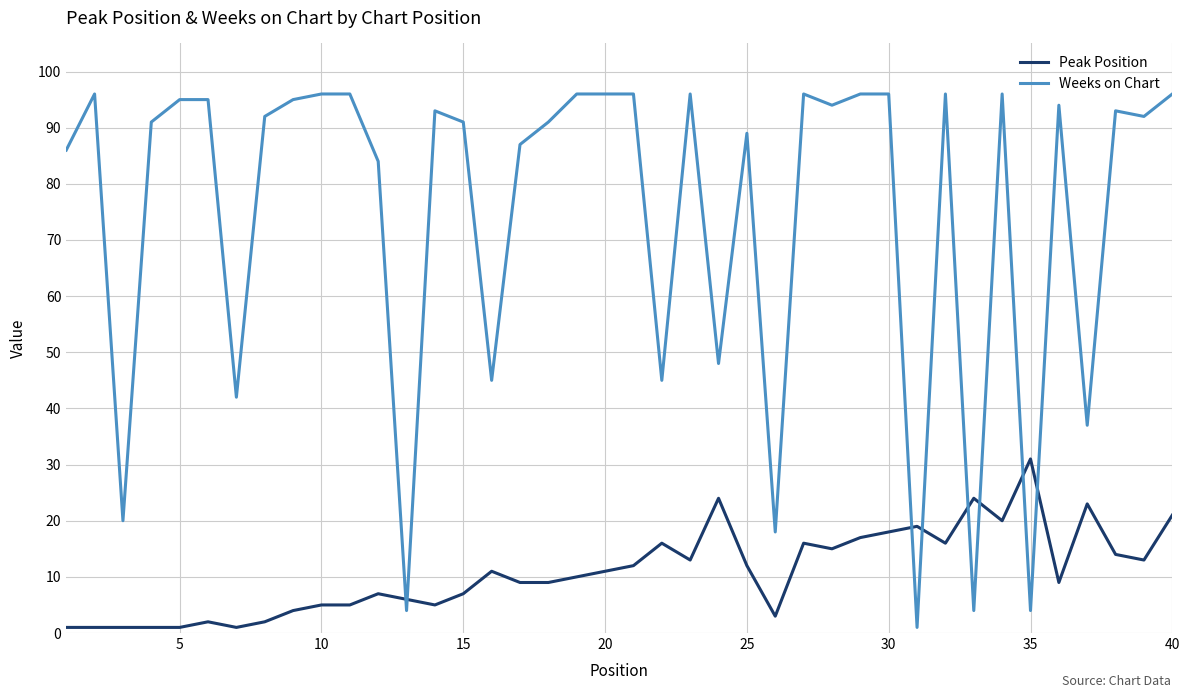

Which series has the widest spread of values?

Weeks on Chart